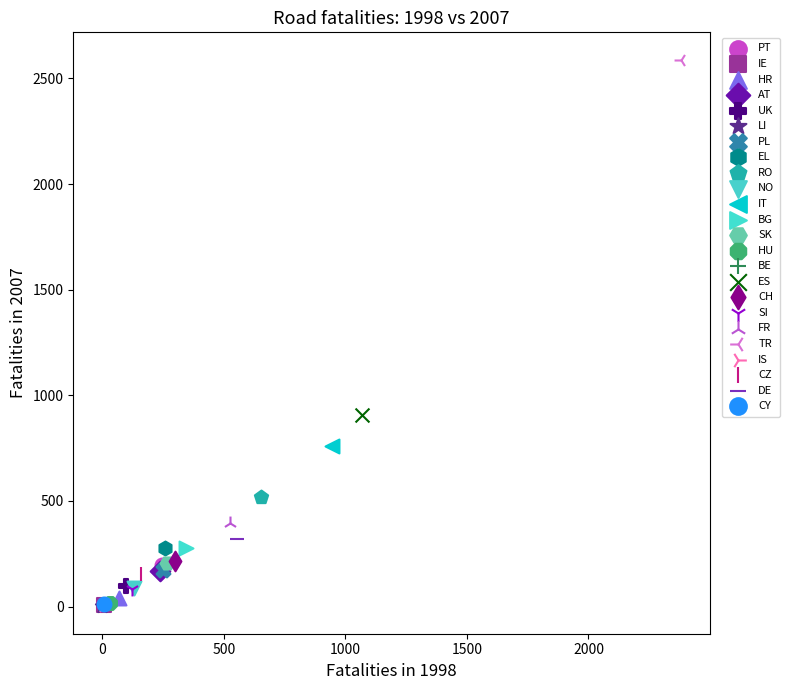

What are all the series names shown in the legend?

PT, IE, HR, AT, UK, LI, PL, EL, RO, NO, IT, BG, SK, HU, BE, ES, CH, SI, FR, TR, IS, CZ, DE, CY